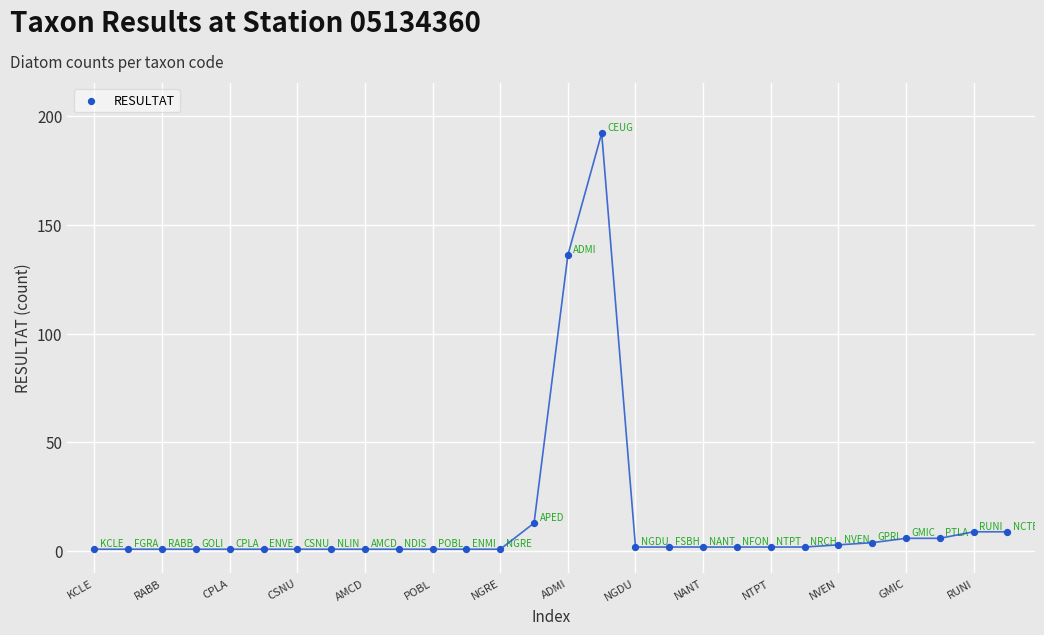

What is the range of Y values (max minus min)?

191